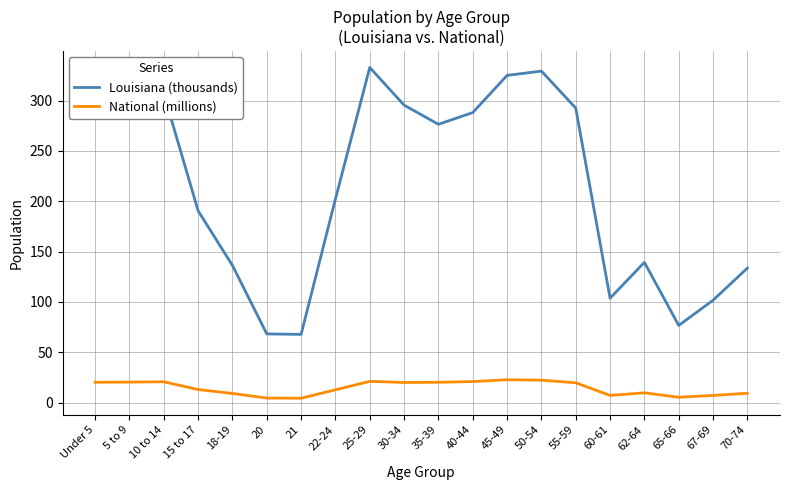

True or false: Louisiana (thousands) and National (millions) cross at least once.

False